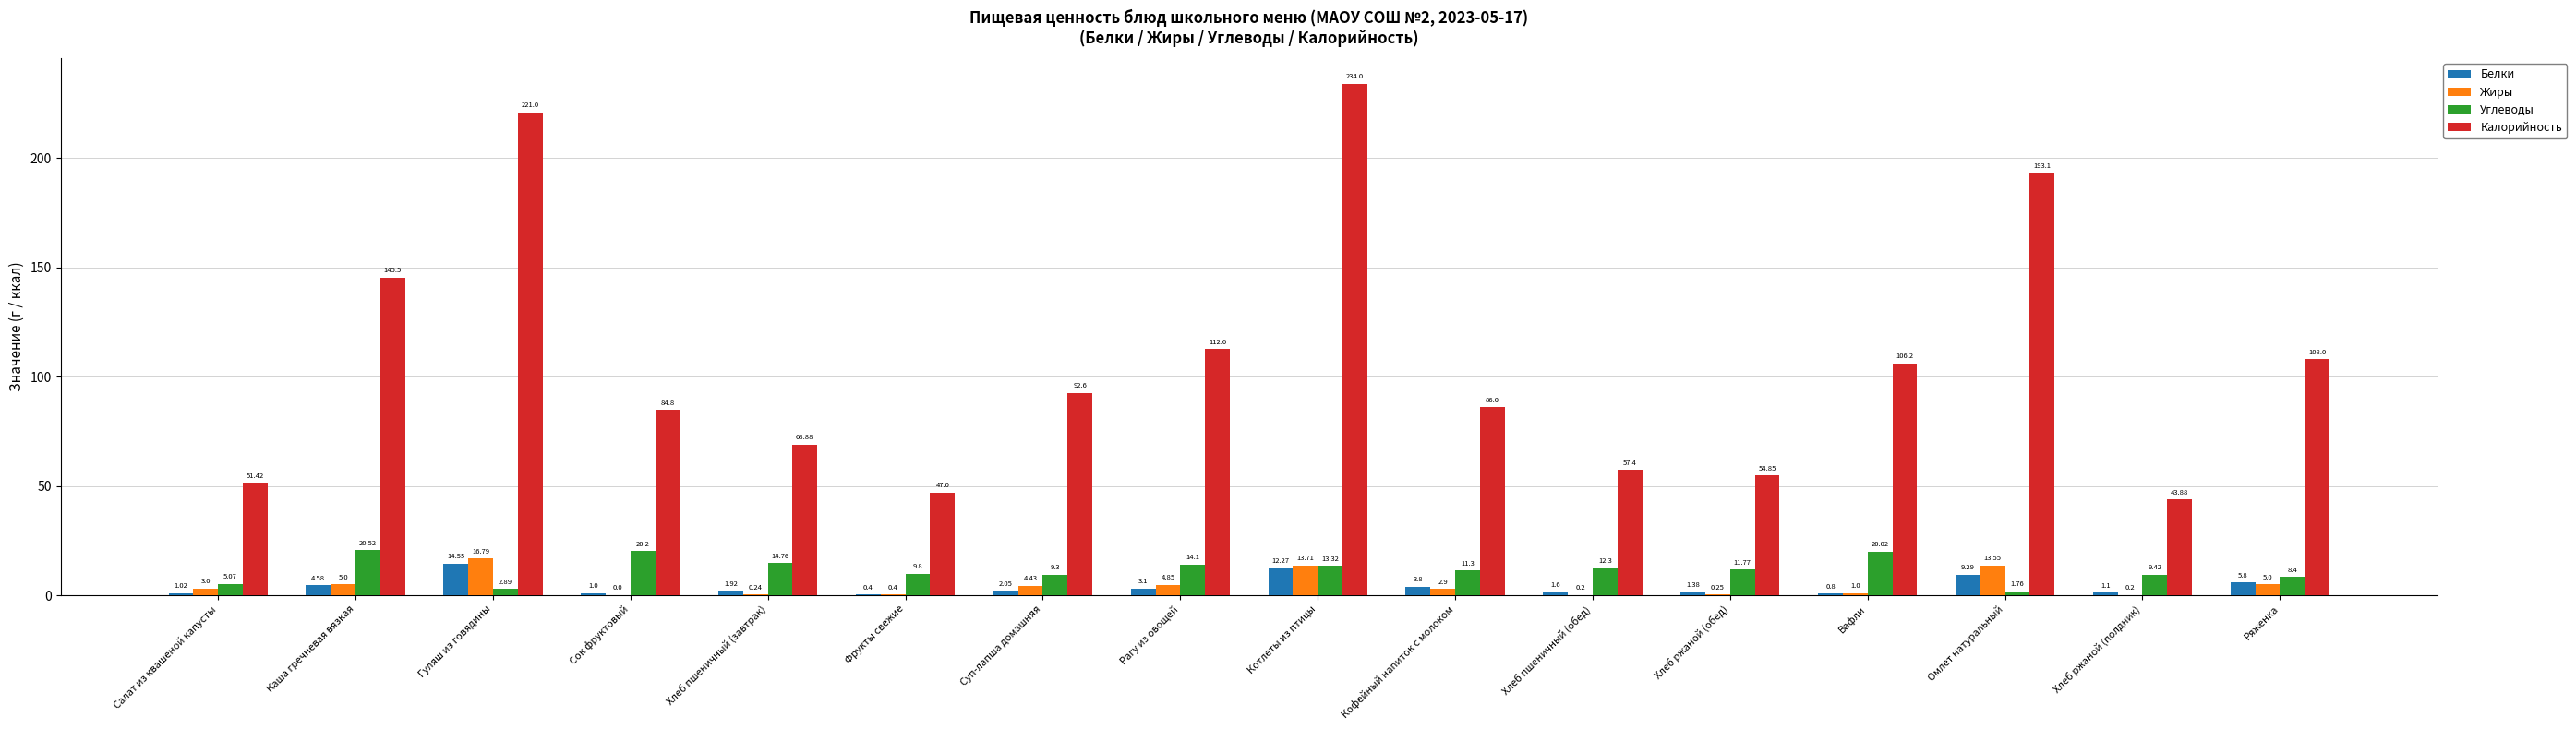

The Жиры series shows 0.2 at Хлеб ржаной (обед). True or false?

True